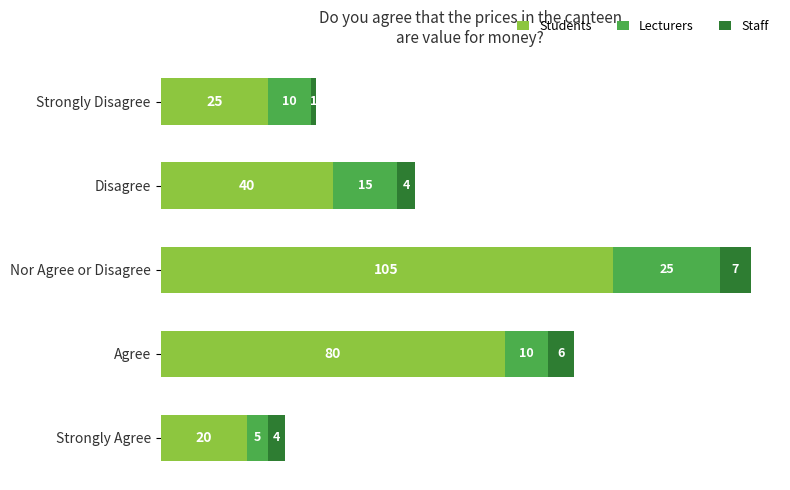

What is the average value of the Students series?

54